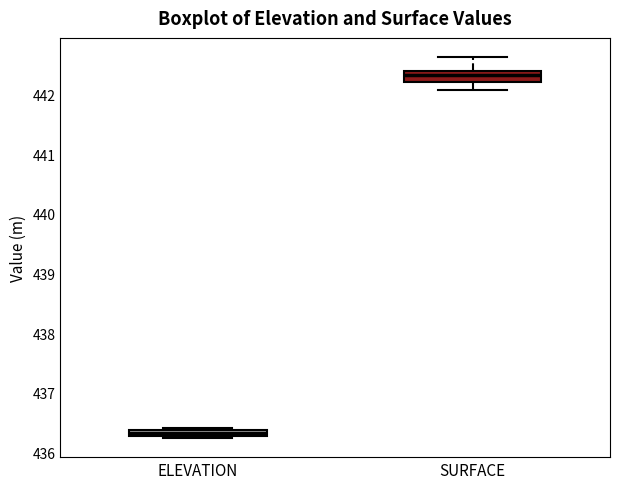

Which box is the tallest, from its lower edge to its upper edge?

SURFACE